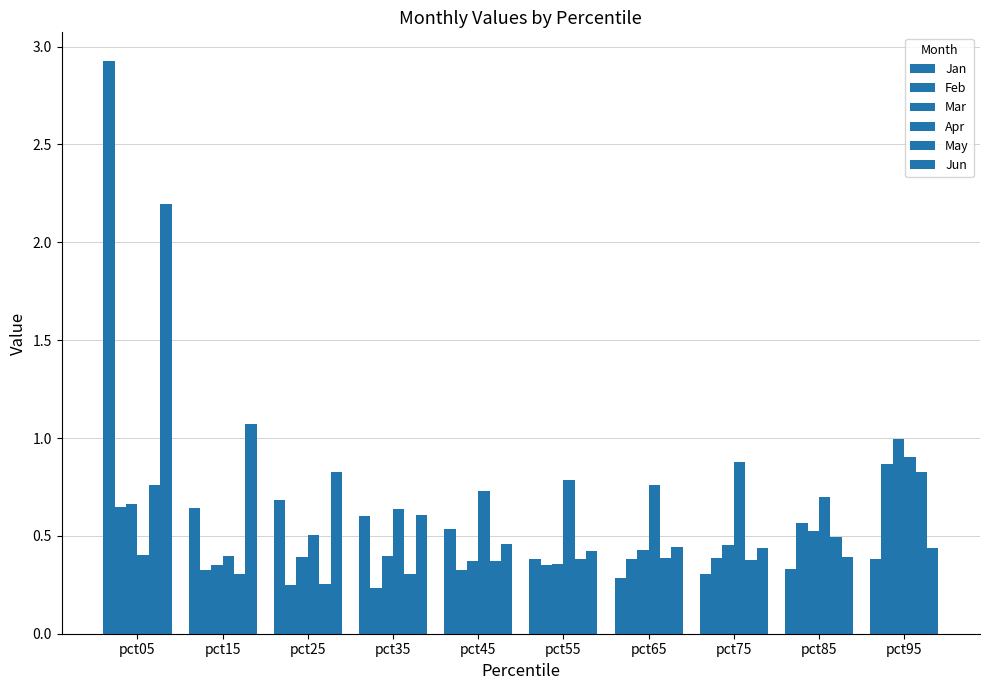

Reading right to left, list all the values displayed in this chart.

Jan: 0.4	0.3	0.3	0.3	0.4	0.5	0.6	0.7	0.6	2.9
Feb: 0.9	0.6	0.4	0.4	0.3	0.3	0.2	0.3	0.3	0.6
Mar: 1.0	0.5	0.5	0.4	0.4	0.4	0.4	0.4	0.4	0.7
Apr: 0.9	0.7	0.9	0.8	0.8	0.7	0.6	0.5	0.4	0.4
May: 0.8	0.5	0.4	0.4	0.4	0.4	0.3	0.3	0.3	0.8
Jun: 0.4	0.4	0.4	0.4	0.4	0.5	0.6	0.8	1.1	2.2